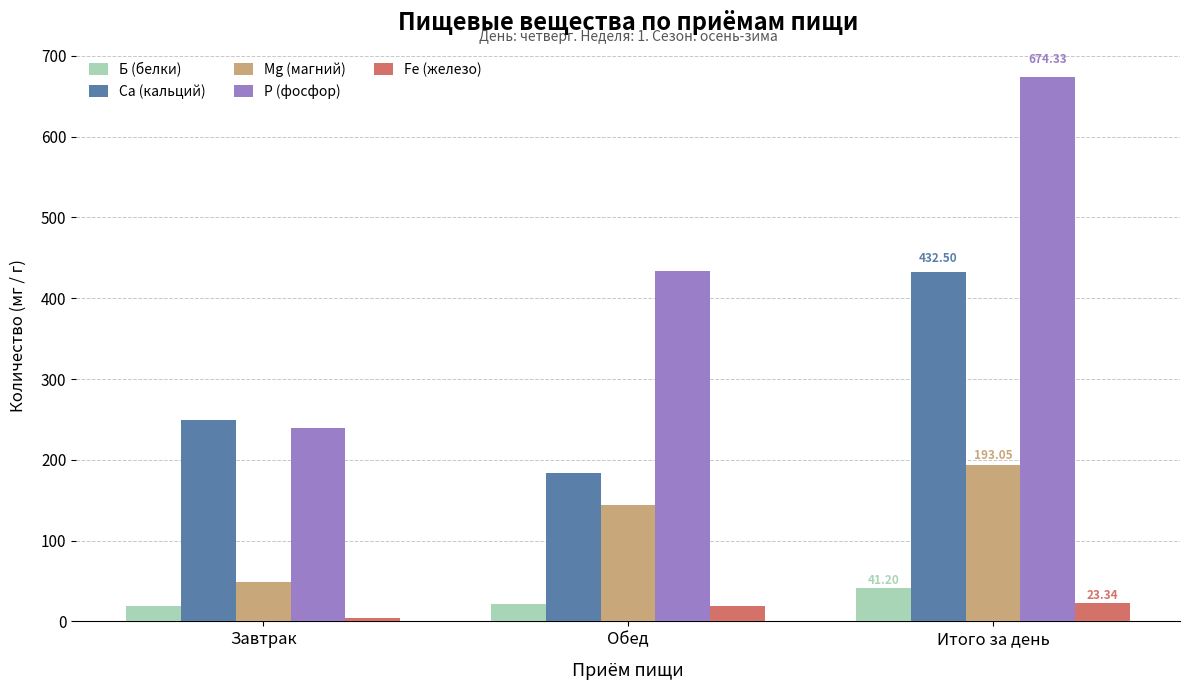

What is the average value of the Б (белки) series?

27.5